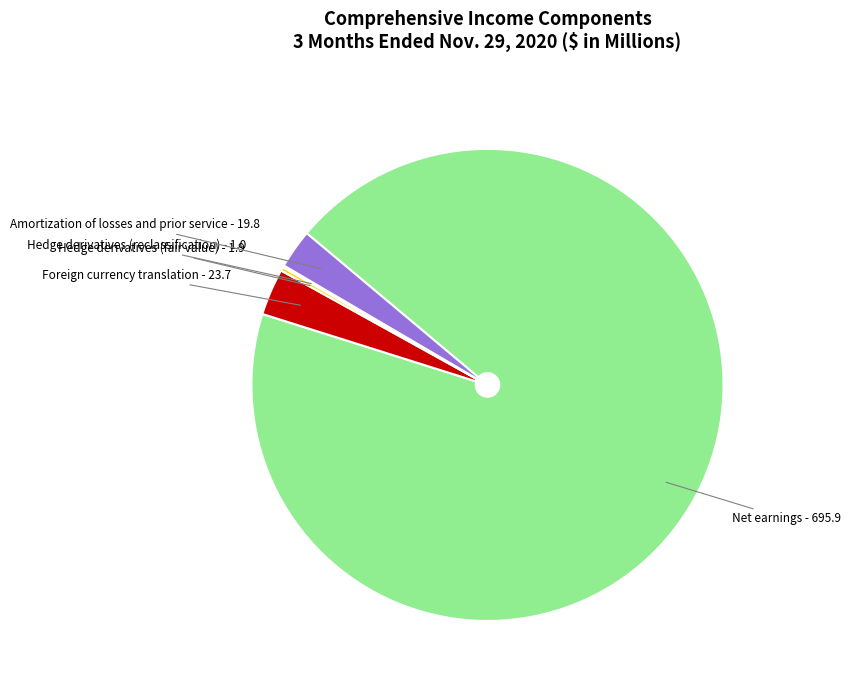

Is there any slice that represents more than half of the pie?

Yes